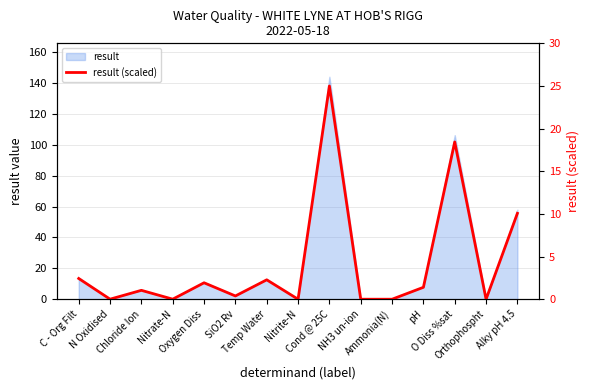

Reading left to right, what are all the values shown in this chart?

C - Org Filt=2.4	N Oxidised=0.0	Chloride Ion=1.0	Nitrate-N=0.0	Oxygen Diss=1.9	SiO2 Rv=0.4	Temp Water=2.3	Nitrite-N=0.0	Cond @ 25C=25.0	NH3 un-ion=0.0	Ammonia(N)=0.0	pH=1.4	O Diss %sat=18.4	Orthophospht=0.0	Alky pH 4.5=10.1